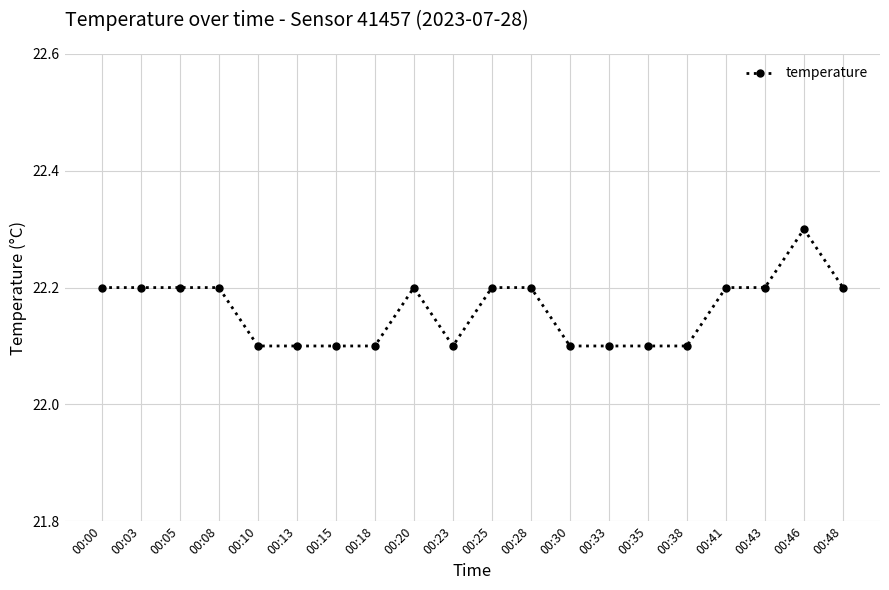

Is it true that the value at 00:13 is 10.5?

False